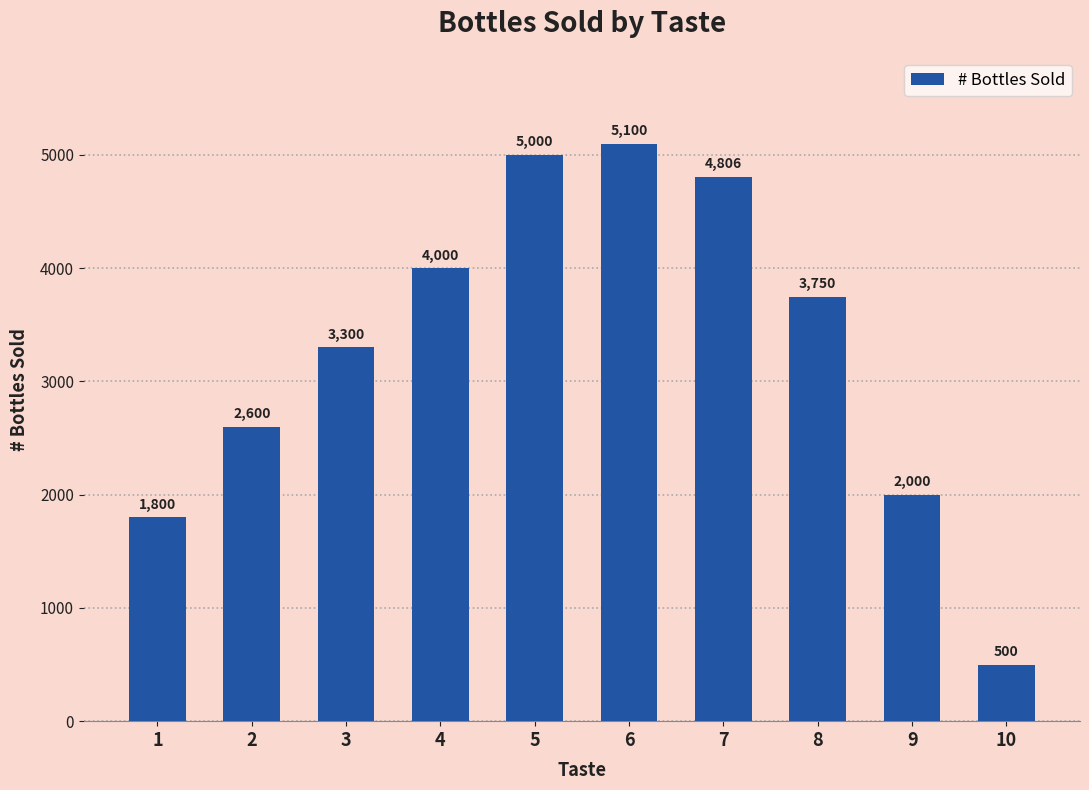

Reading right to left, what are all the values shown in this chart?

10=500	9=2000	8=3750	7=4806	6=5100	5=5000	4=4000	3=3300	2=2600	1=1800